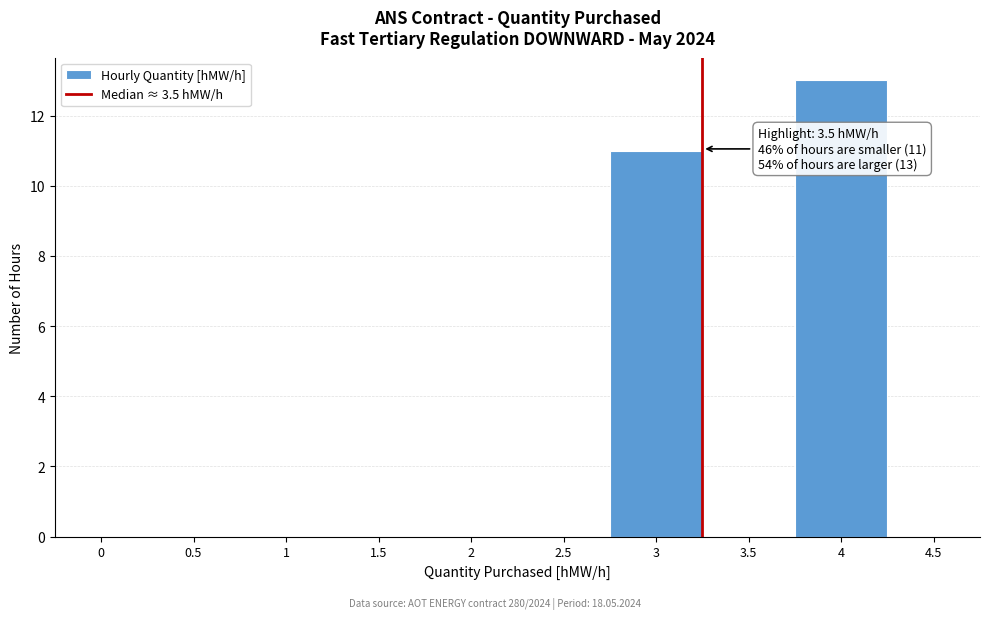

Reading left to right, transcribe all the data shown in this chart.

0=0	0.5=0	1=0	1.5=0	2=0	2.5=0	3=11	3.5=0	4=13	4.5=0